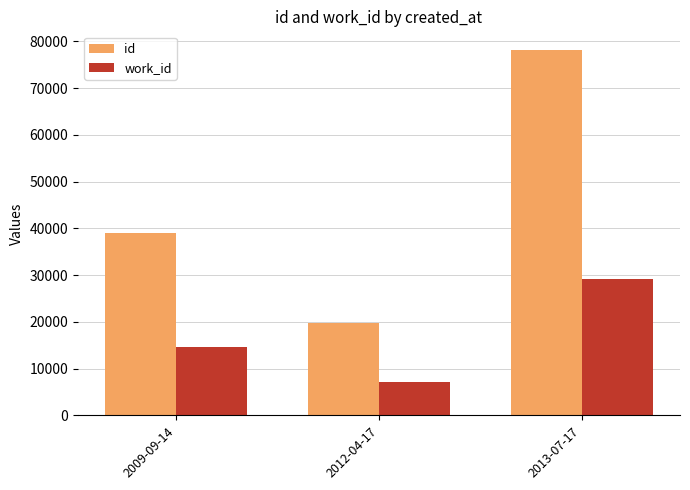

True or false: work_id has a value of 14625 at 2009-09-14.

True